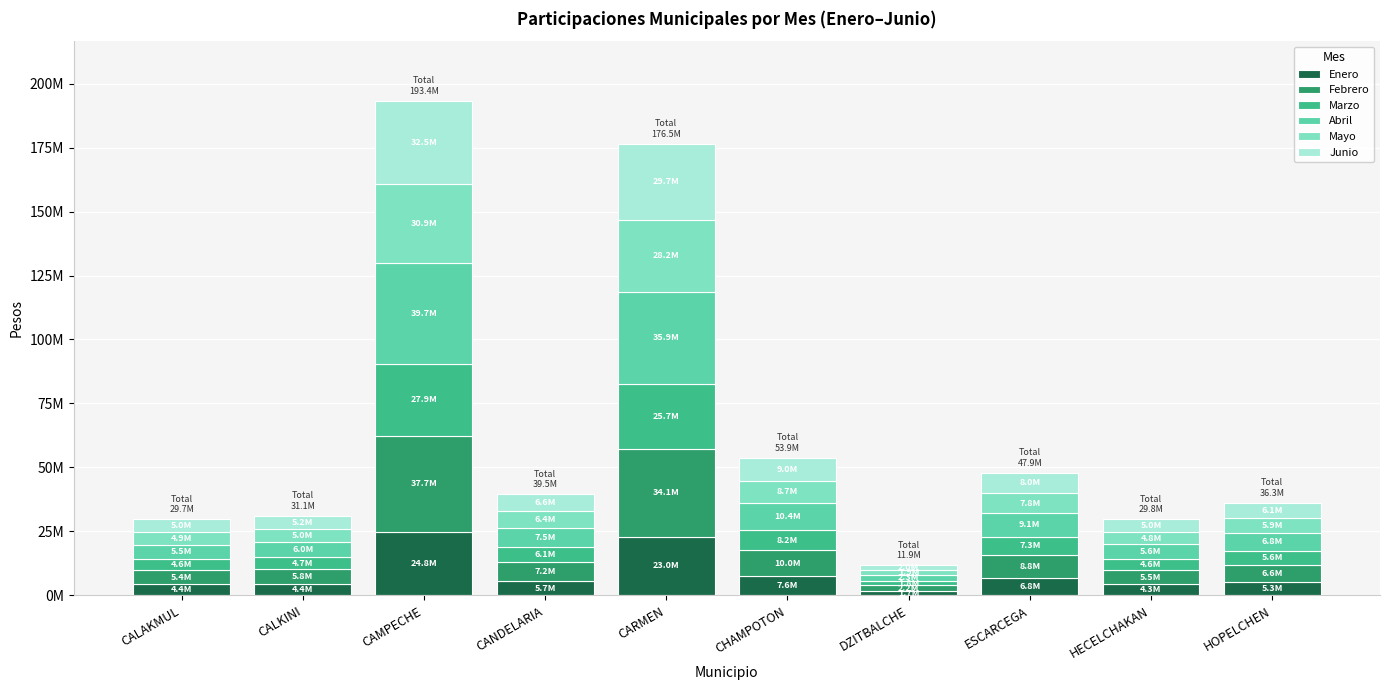

What position from the left is HOPELCHEN?

10